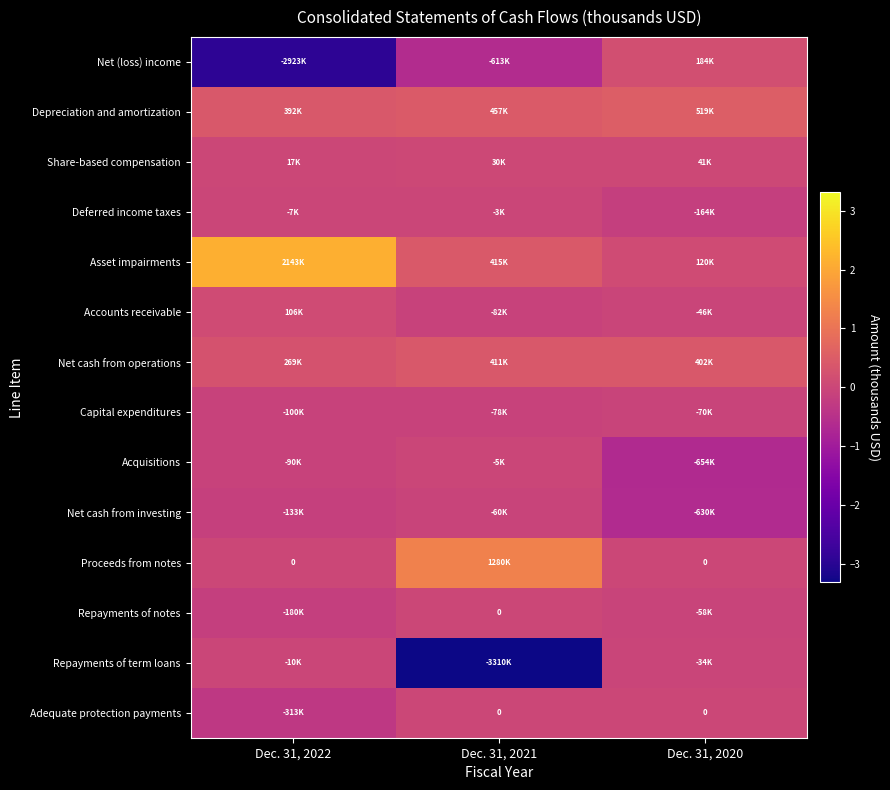

What is the smallest value displayed?

-3310475